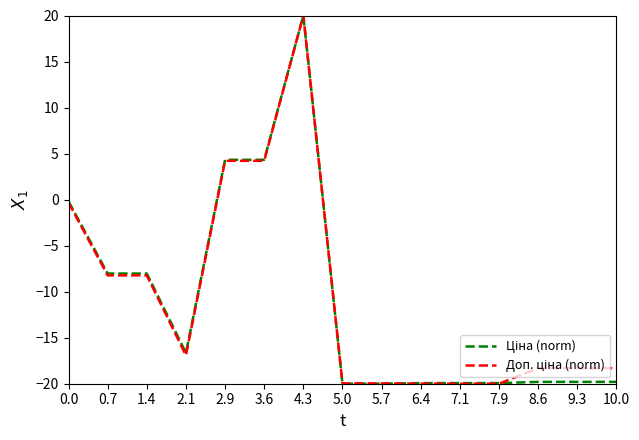

At which category is the sum across all series the highest?

4.3